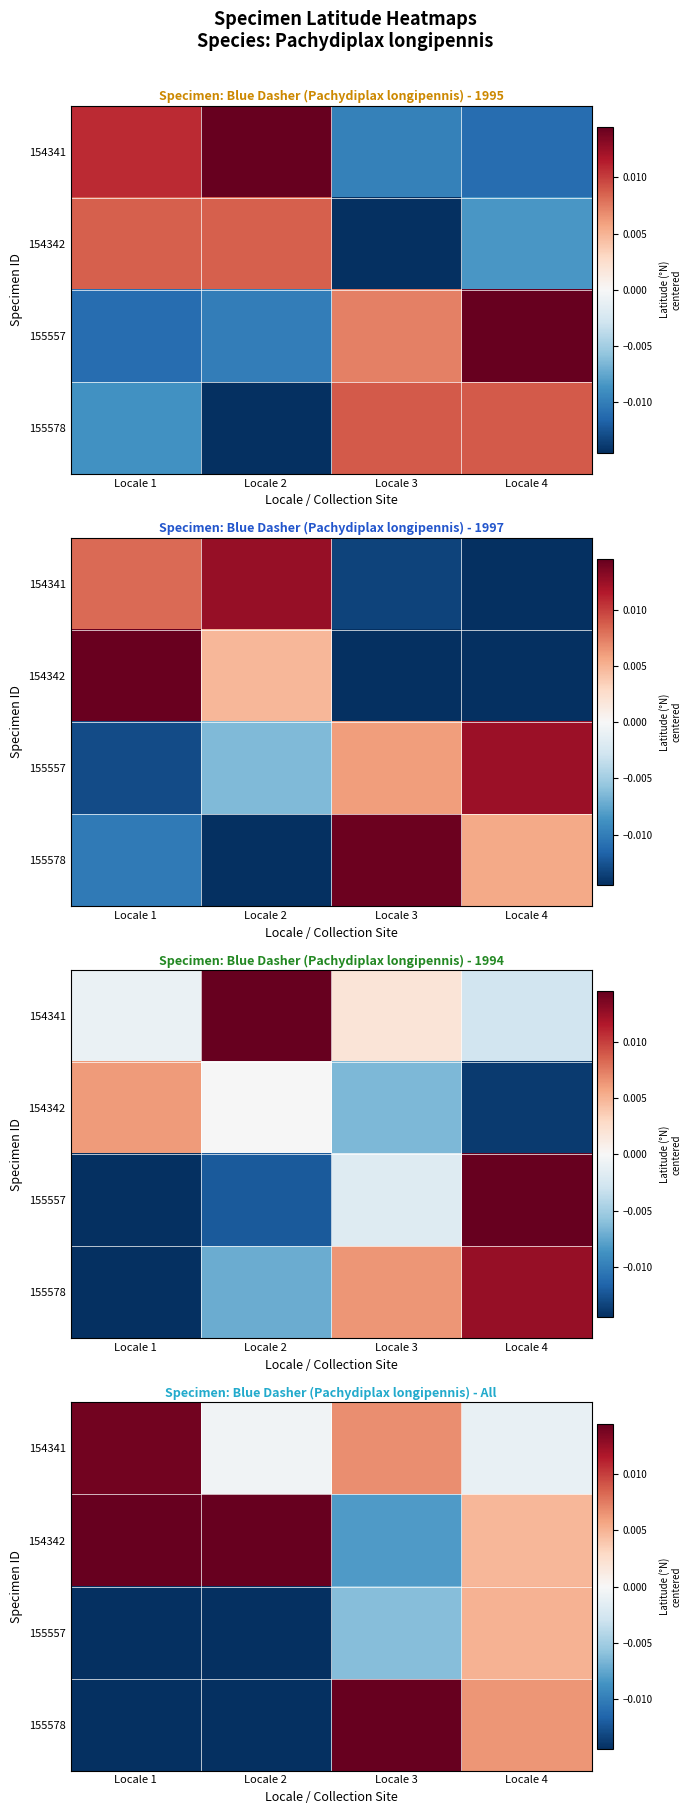

At which label does 154342 first exceed 0?

Locale 1